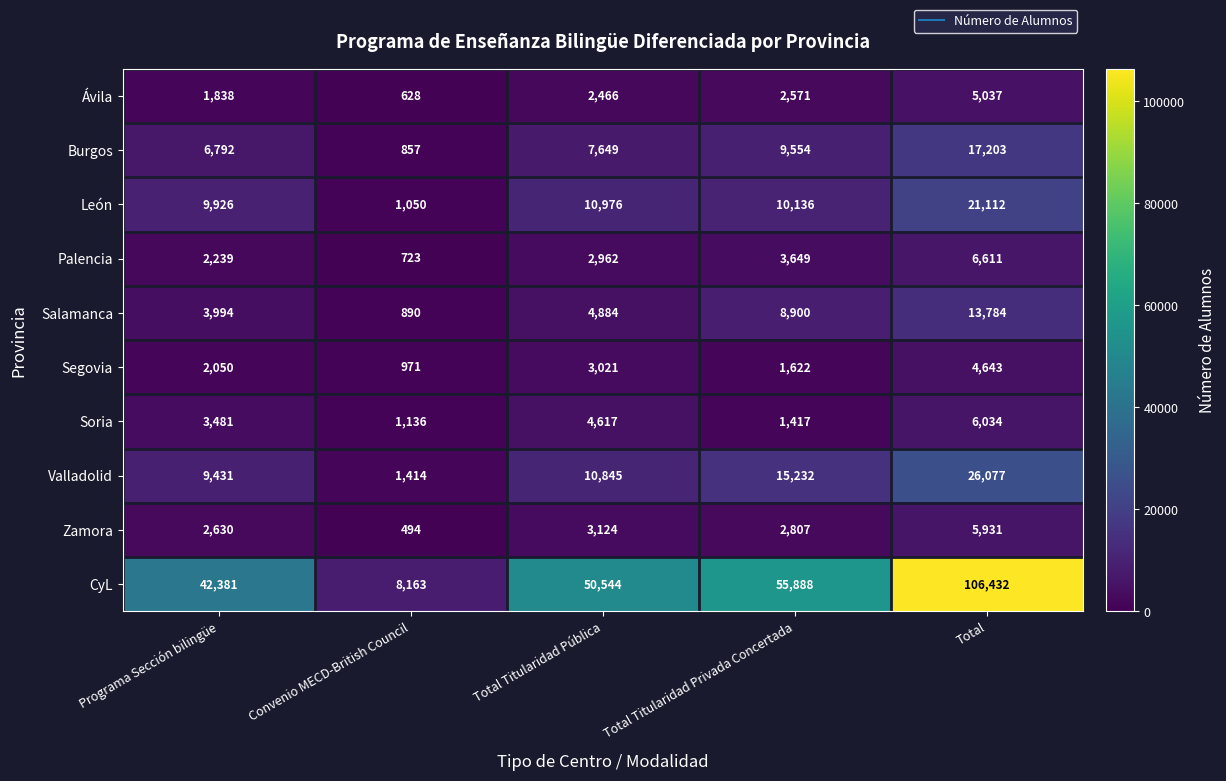

Which category has the lowest value across all series?

Convenio MECD-British Council